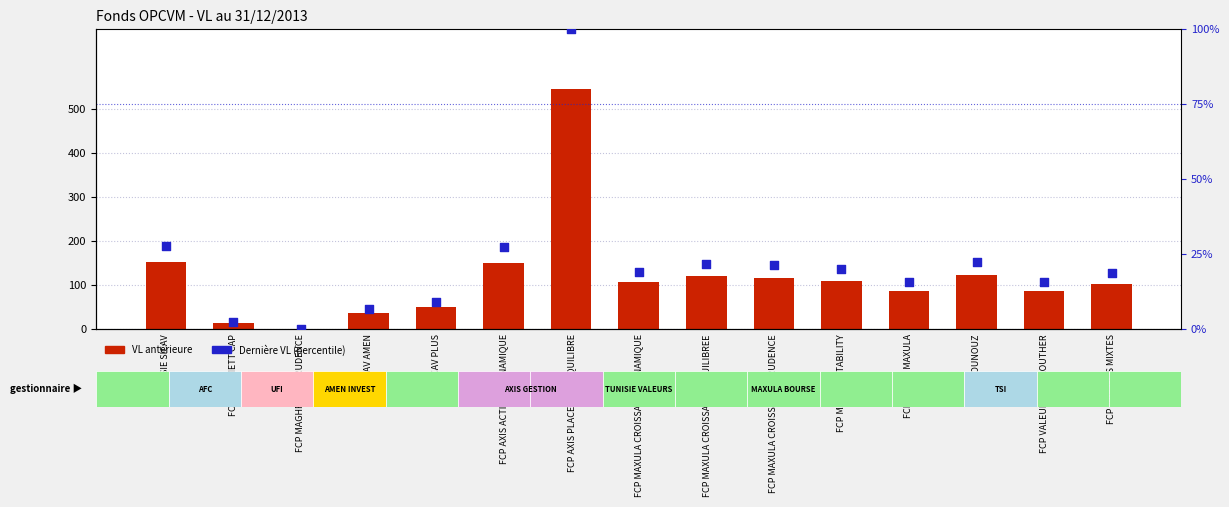

Which series has the widest spread of Y values?

VL antérieure